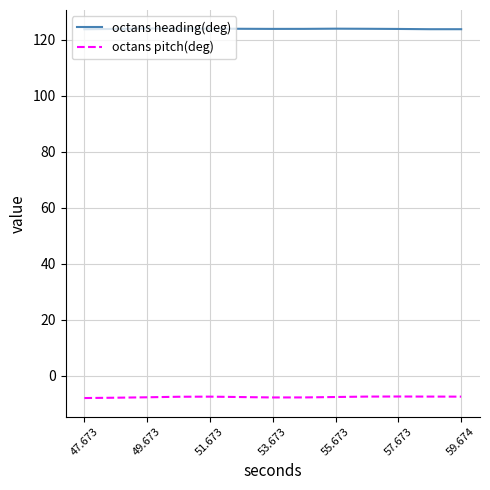

True or false: octans pitch(deg) and octans heading(deg) intersect in this chart.

False